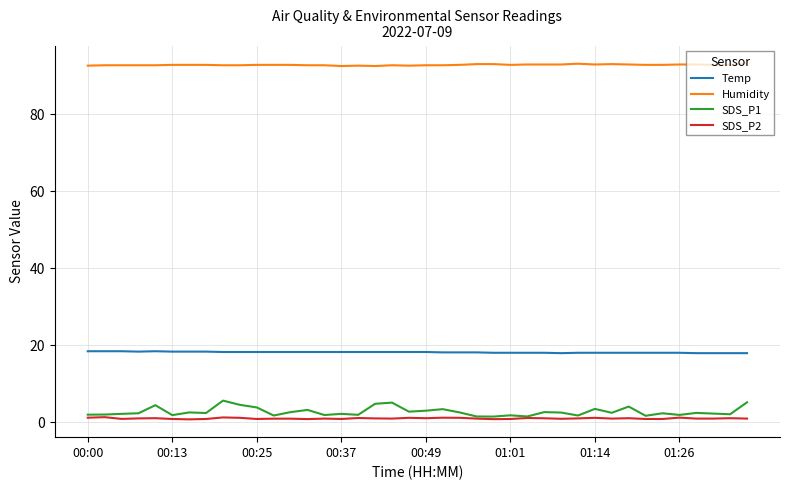

Which series has the widest spread of values?

SDS_P1